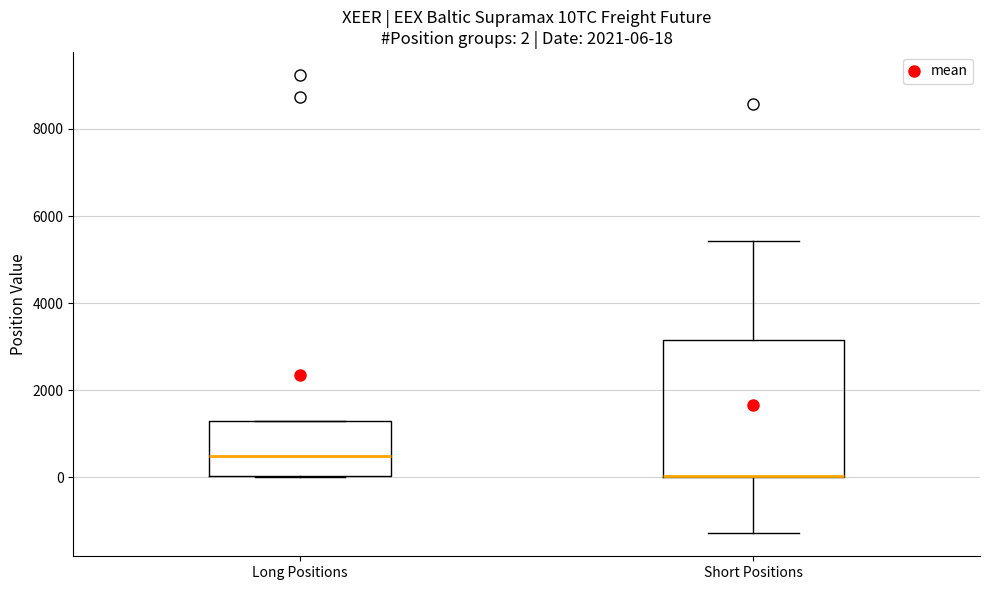

Comparing the boxes themselves (not the whiskers), which one is the tallest?

Short Positions